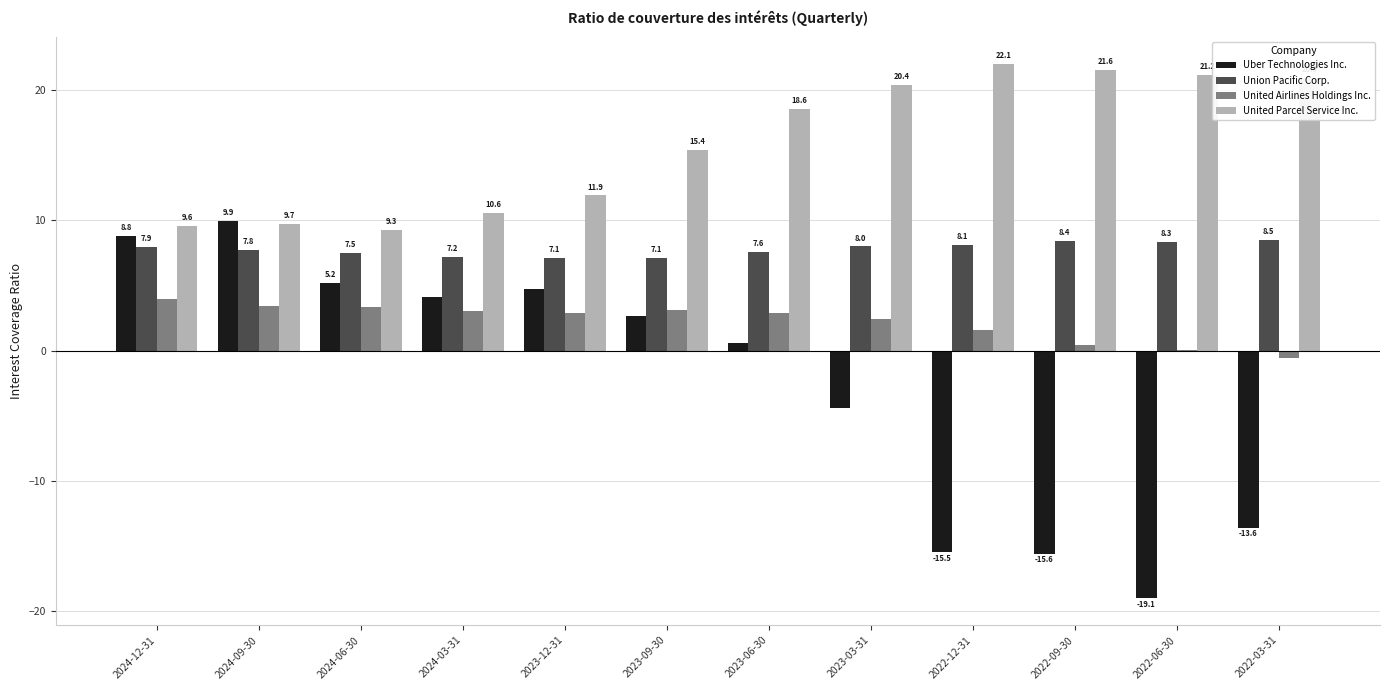

What is the greatest value displayed?

22.1